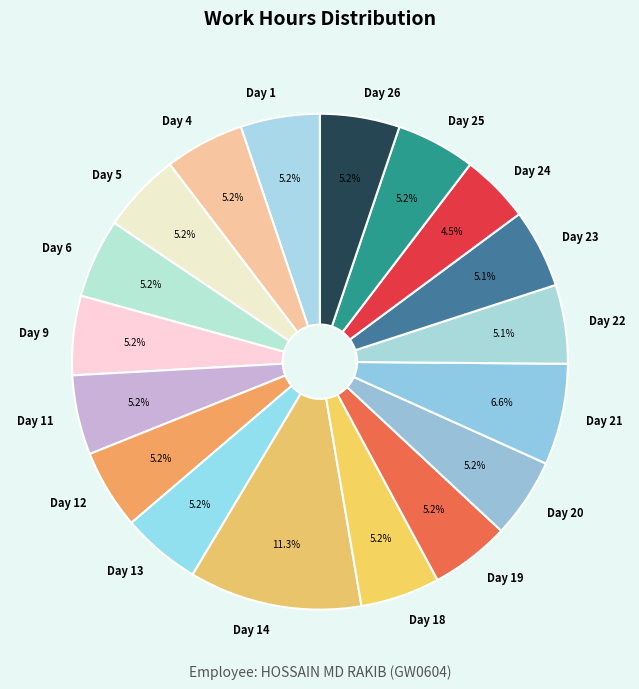

The Day 23 slice represents 1% of the pie. True or false?

False